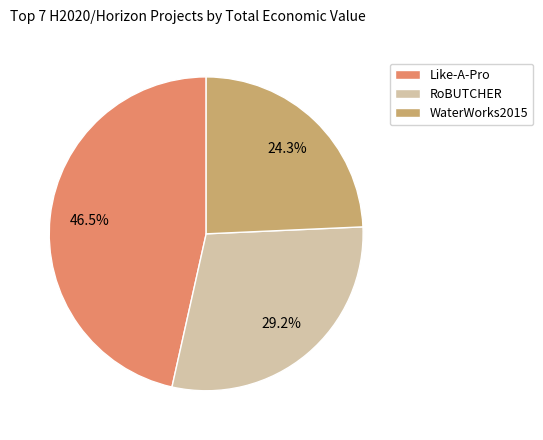

Rank the categories by value from lowest to highest.

WaterWorks2015, RoBUTCHER, Like-A-Pro